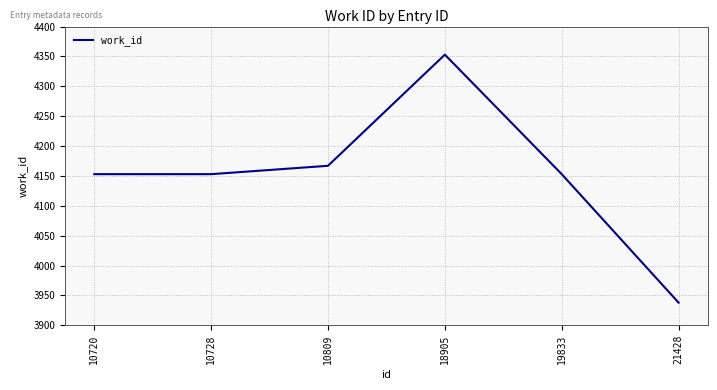

Reading left to right, extract all data points from this chart.

10720=4153	10728=4153	10809=4167	18905=4353	19833=4153	21428=3938